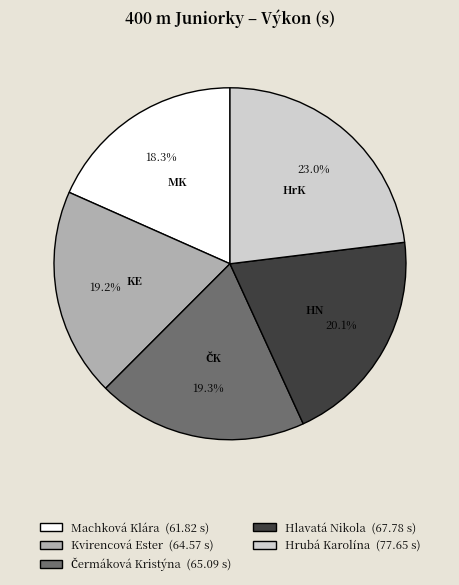

What percentage do Hlavatá Nikola and Kvirencová Ester together represent?

39.3%